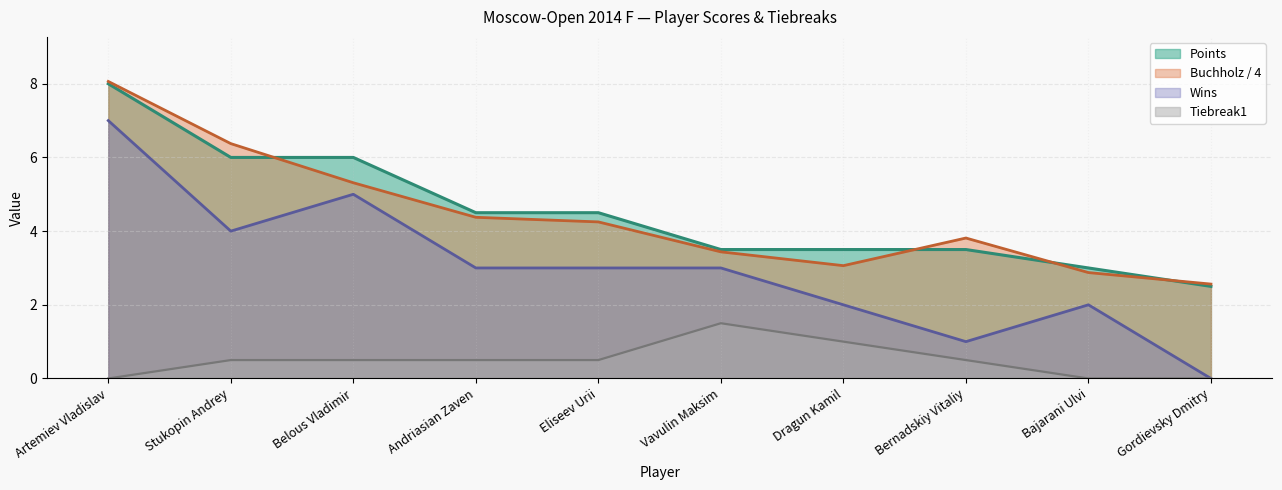

Read the Buchholz value at Artemiev Vladislav.

8.1